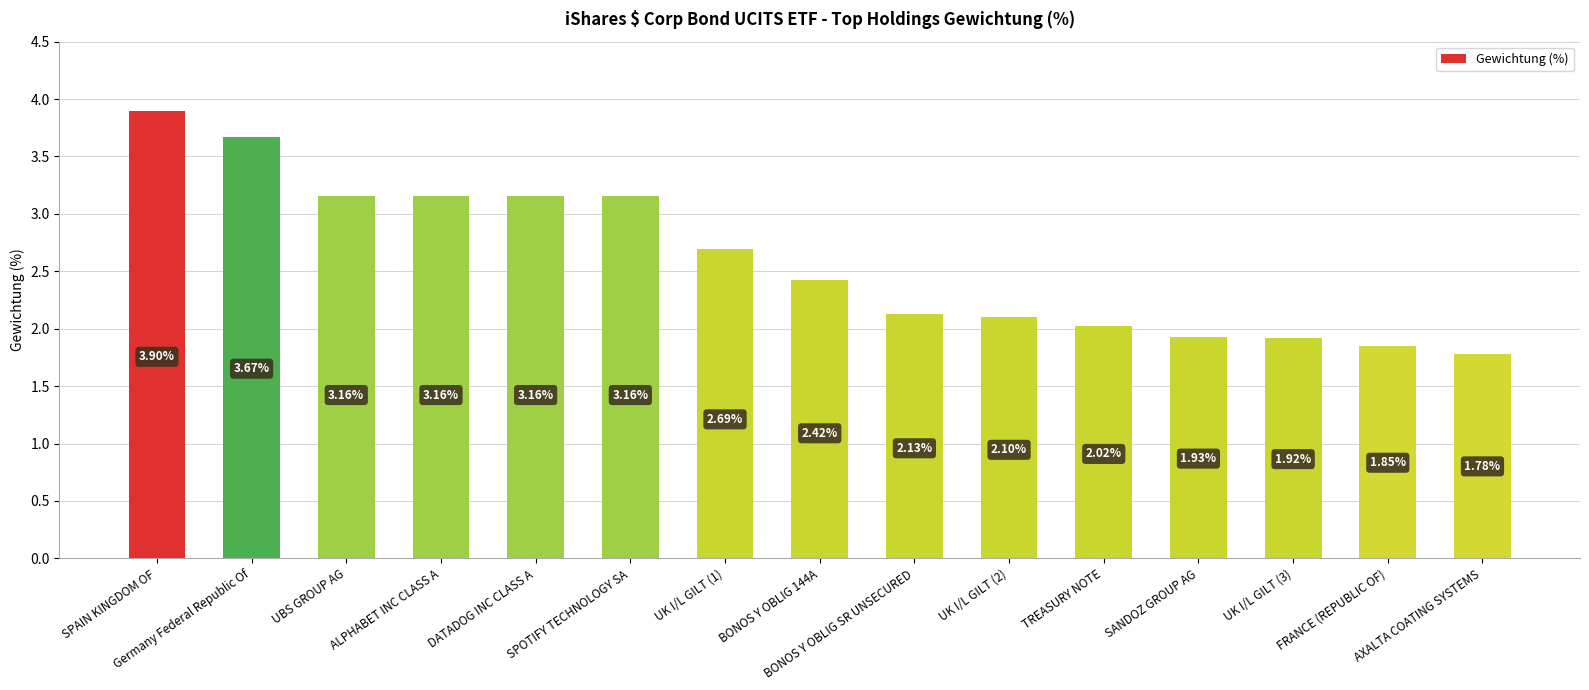

What is the average value?

2.6